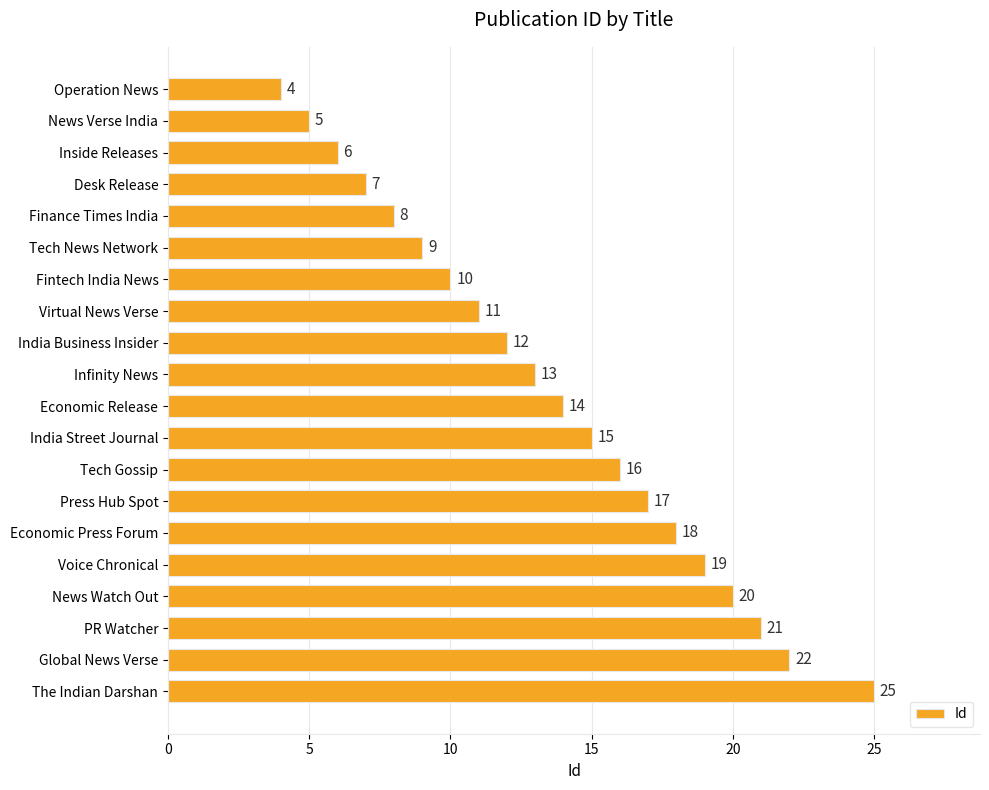

Reading top to bottom, list all the values displayed in this chart.

4	5	6	7	8	9	10	11	12	13	14	15	16	17	18	19	20	21	22	25